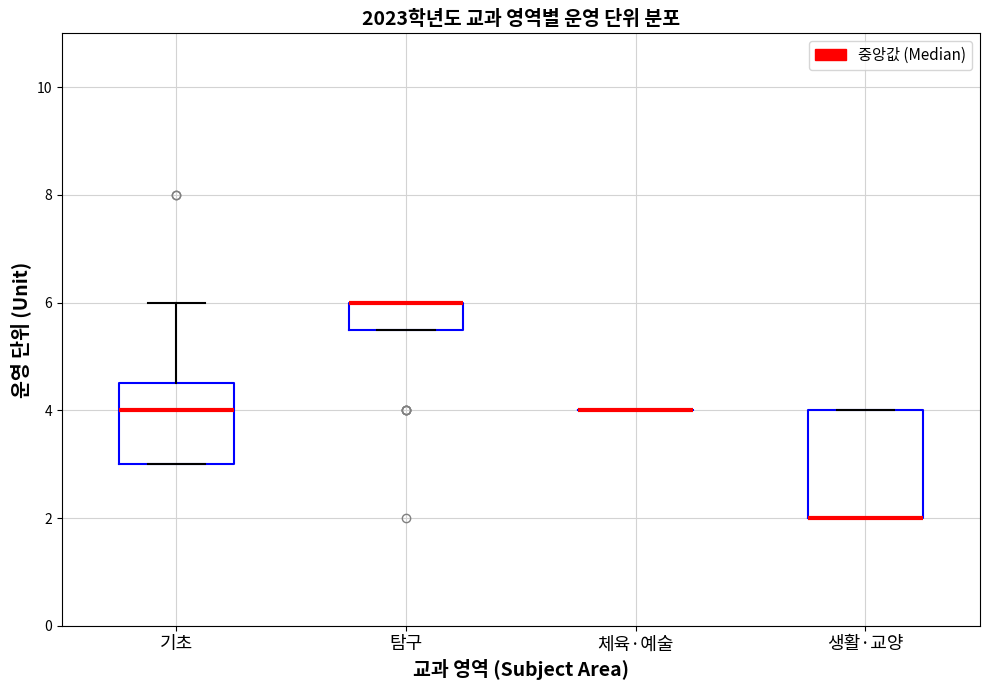

Reading left to right, read every box against the y-axis: the position of its median line, the range the box covers, and the ends of its whiskers. The values are not printed on the chart, so give them approximately, as read against the axis.

기초: median 4.0, box 3.0 to 4.6, whiskers 3.0 to 6.0
탐구: median 6.0 (drawn on the box's upper edge), box 5.6 to 6.0, whiskers 5.6 to 6.0
체육·예술: box collapsed to a line at 4.0, whiskers 4.0 to 4.0
생활·교양: median 2.0 (drawn on the box's lower edge), box 2.0 to 4.0, whiskers 2.0 to 4.0